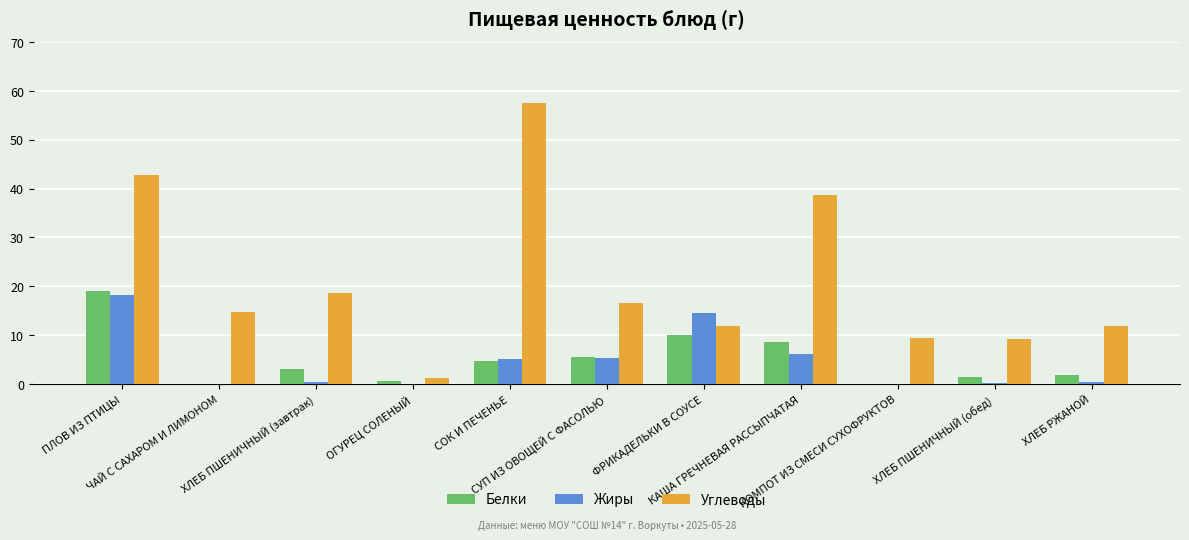

At which label is Белки closest to 9?

КАША ГРЕЧНЕВАЯ РАССЫПЧАТАЯ